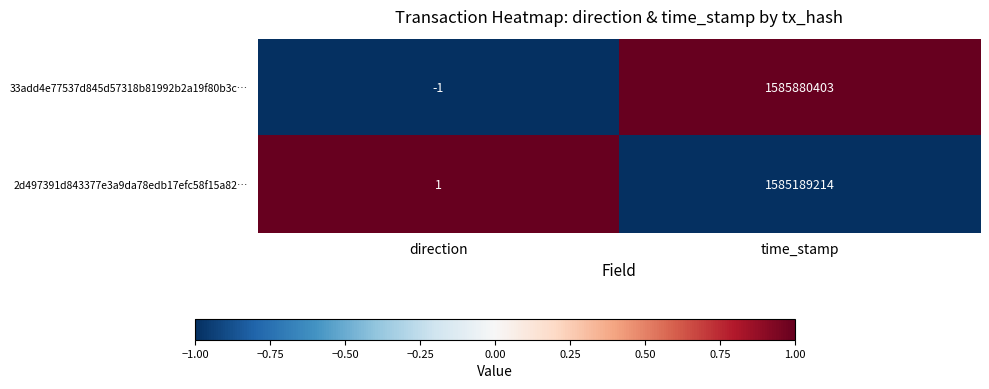

Which series has the widest spread of values?

33add4e77537d845d57318b81992b2a19f80b3c…